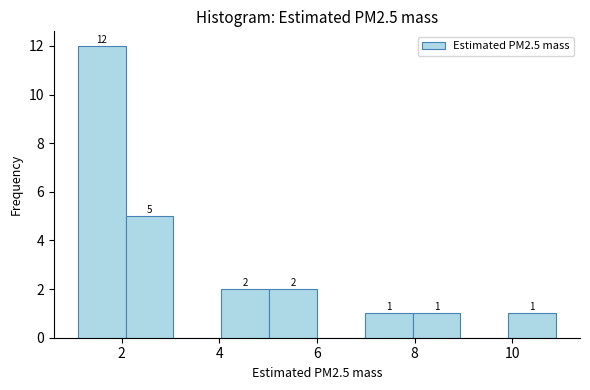

Which range on the x-axis has the tallest bar?

1.10 to 2.08